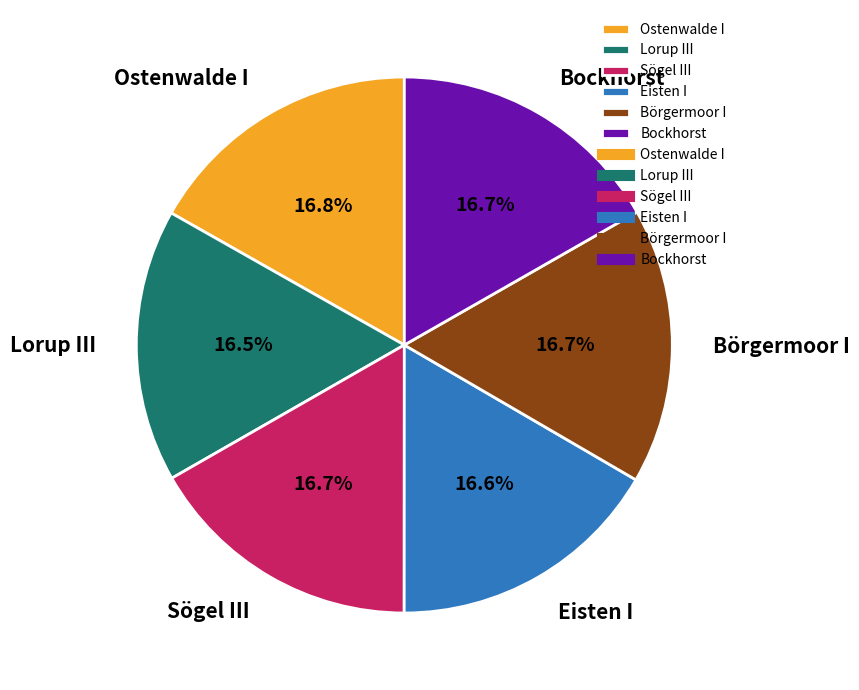

How many slices are in this pie chart?

6